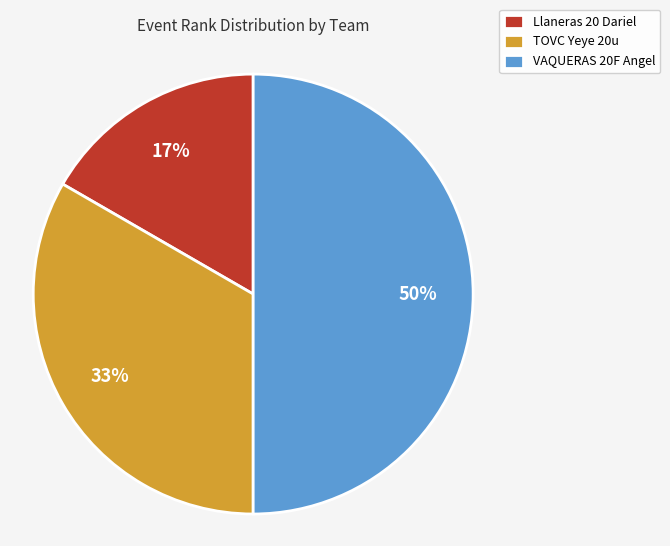

Which category has the smallest portion of the pie?

Llaneras 20 Dariel